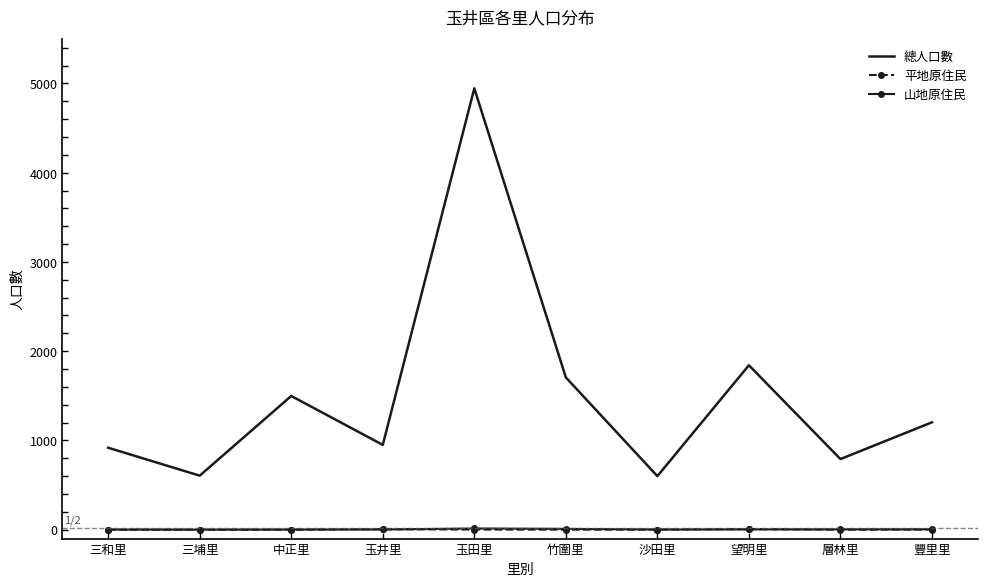

The 平地原住民 series shows 0 at 三埔里. True or false?

True